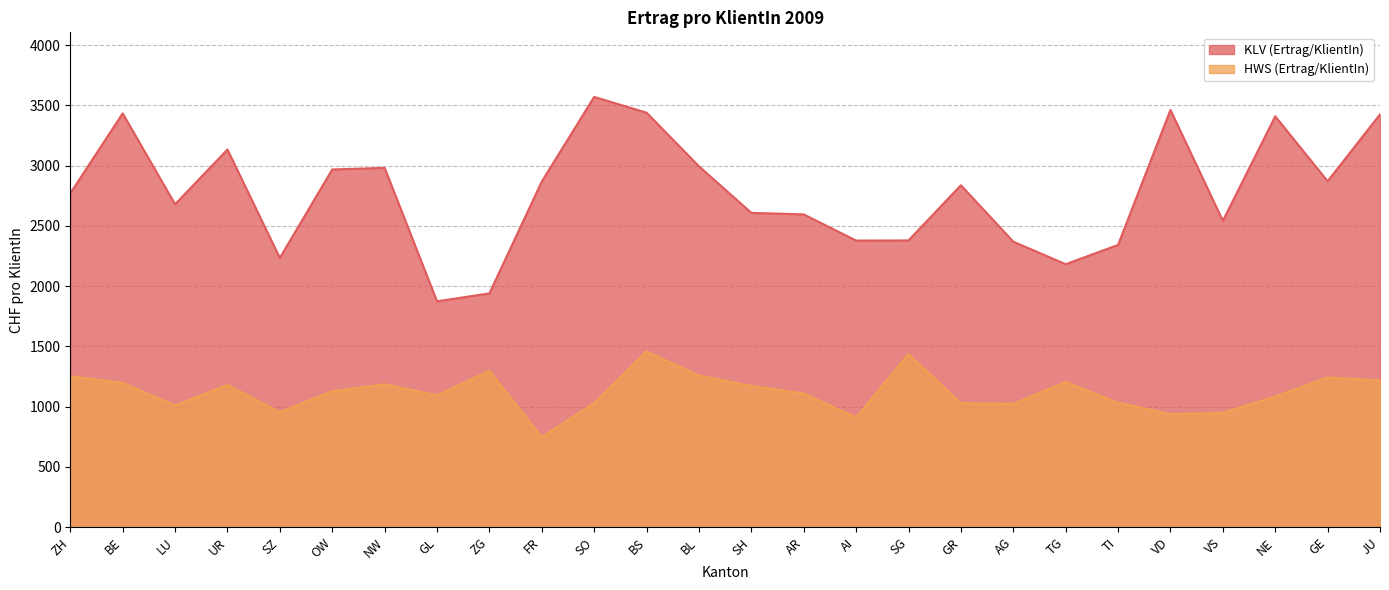

What value does the KLV (Ertrag/KlientIn) series have at BS, to the nearest 50?

3450